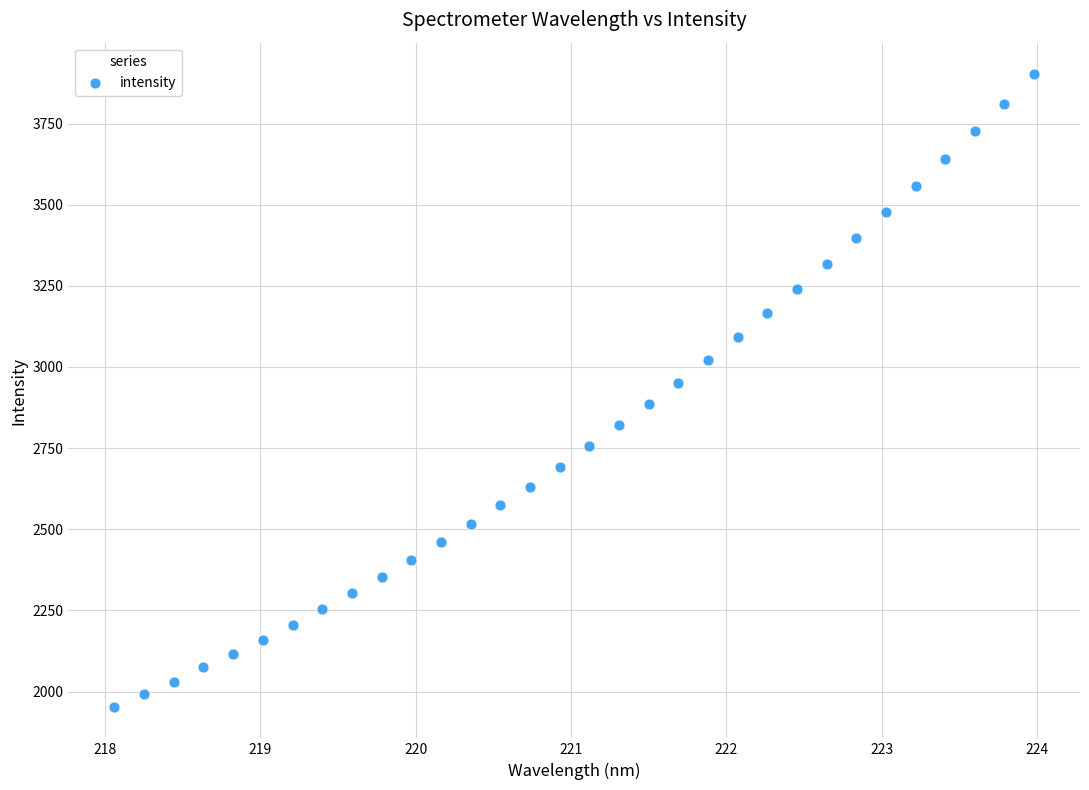

What is the range of X values (max minus min)?

5.9